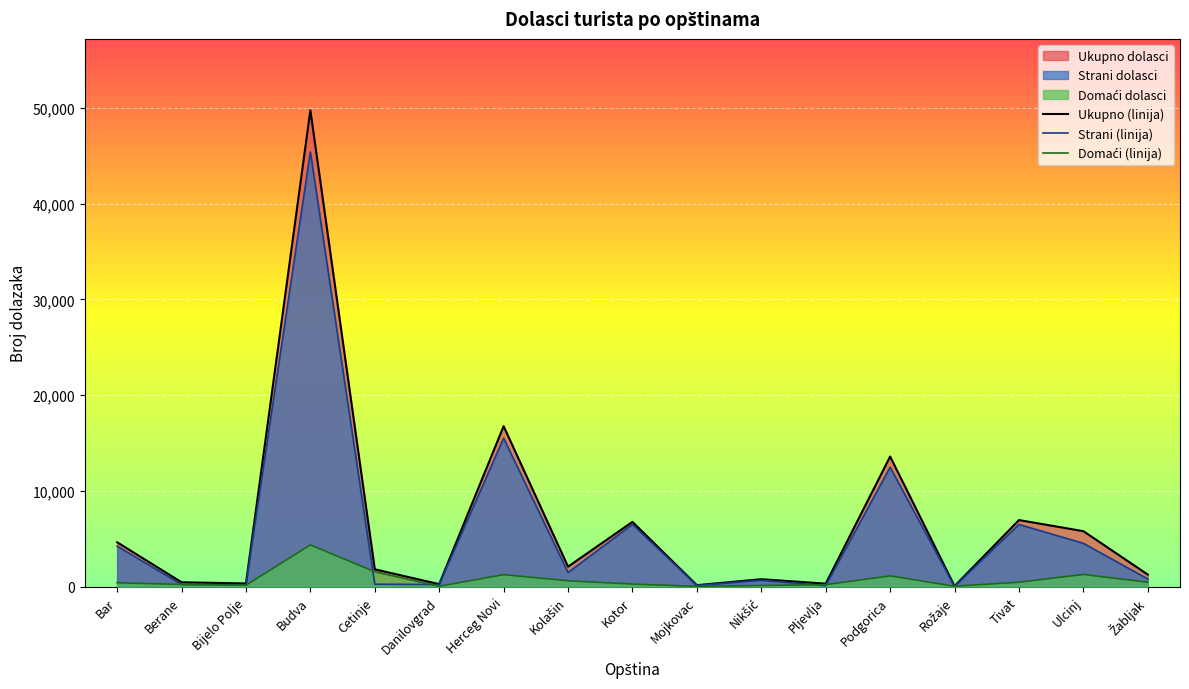

At which category is the sum across all series the highest?

Budva